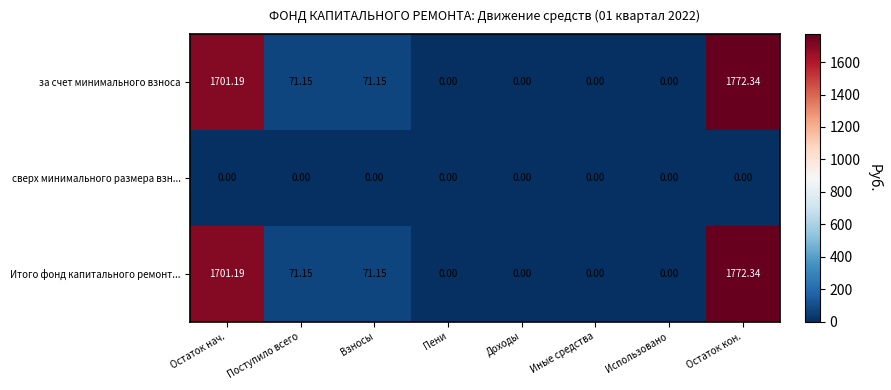

Which category has the highest value in the за счет минимального взноса series?

Остаток кон.